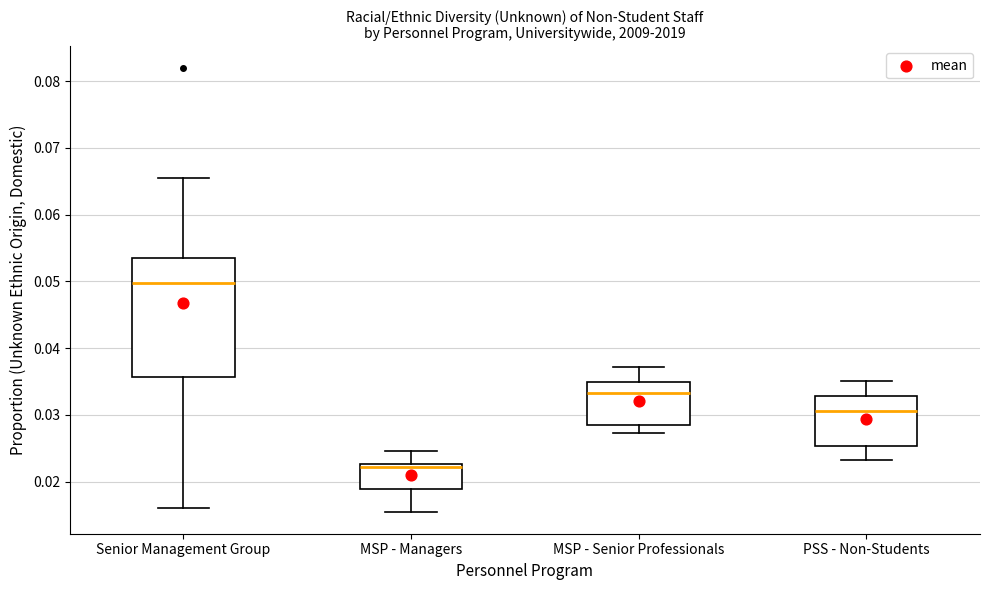

Comparing the boxes themselves (not the whiskers), which one is the tallest?

Senior Management Group